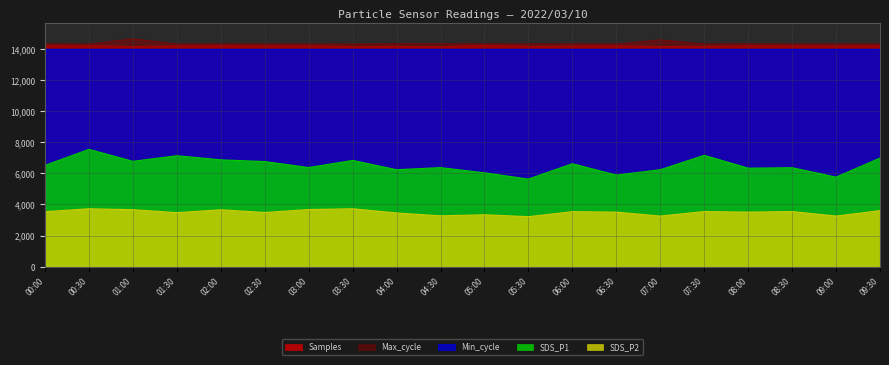

What is the sum of the SDS_P1 values at 08:30 and 03:00?

12730.0